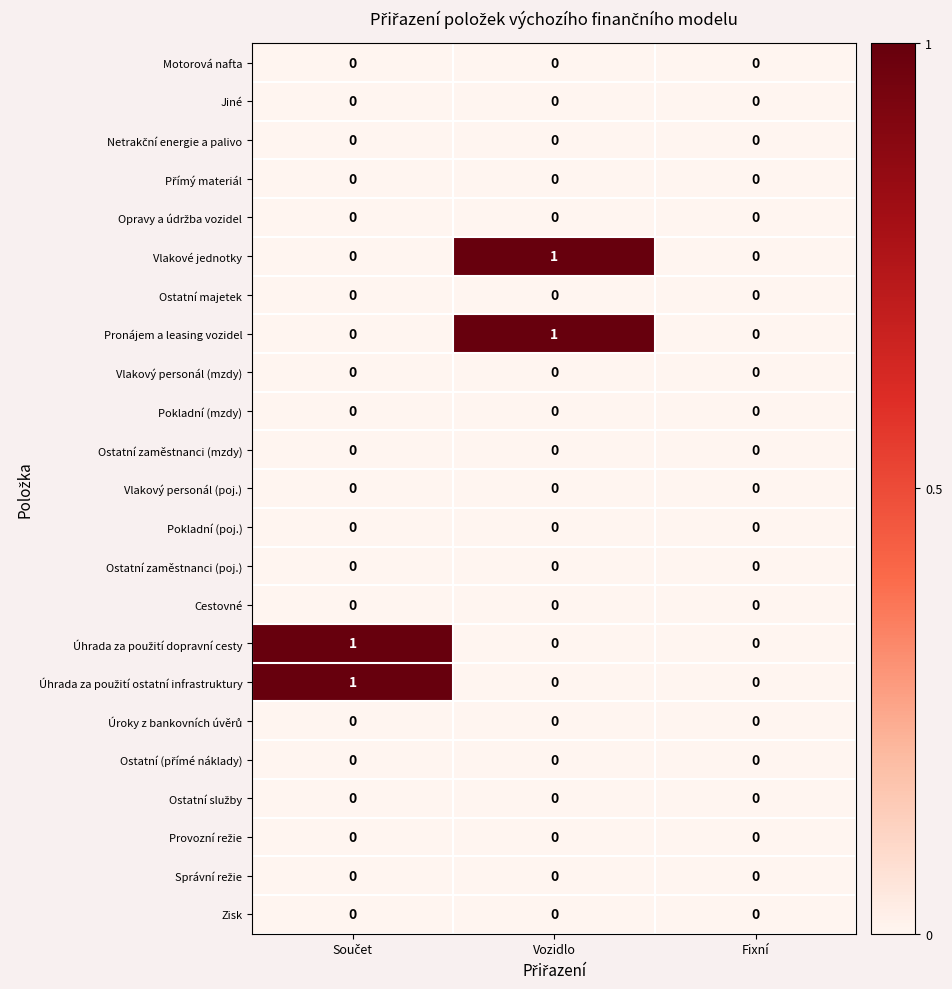

What is the total value across all series at Vozidlo?

2